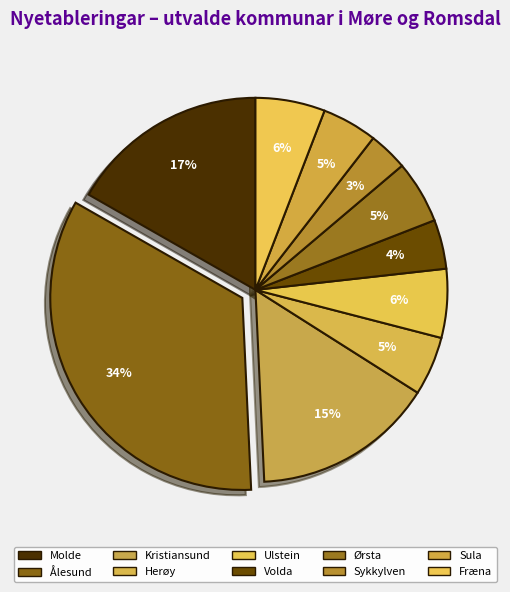

Approximately how many times larger is the value at Ulstein compared to Herøy?

1.2